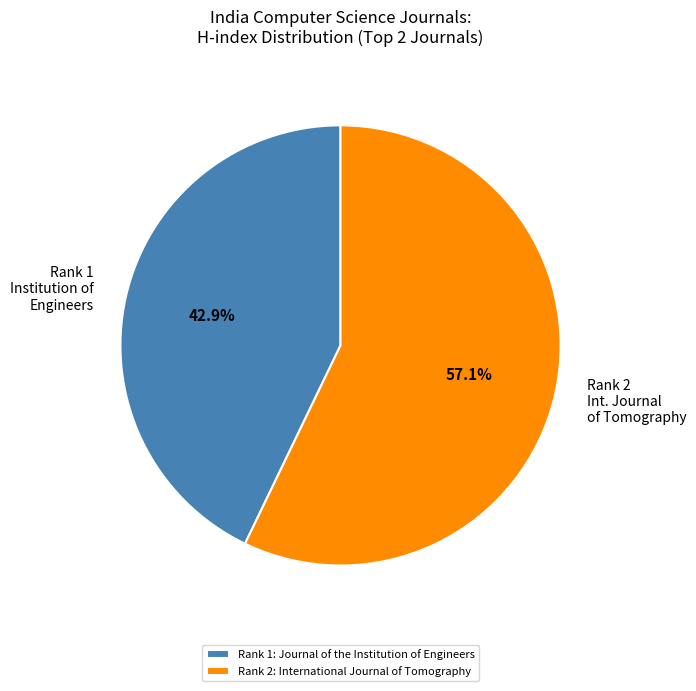

Combined, what portion of the pie is Rank 2: International Journal of Tomography and Rank 1: Journal of the Institution of Engineers?

100.0%